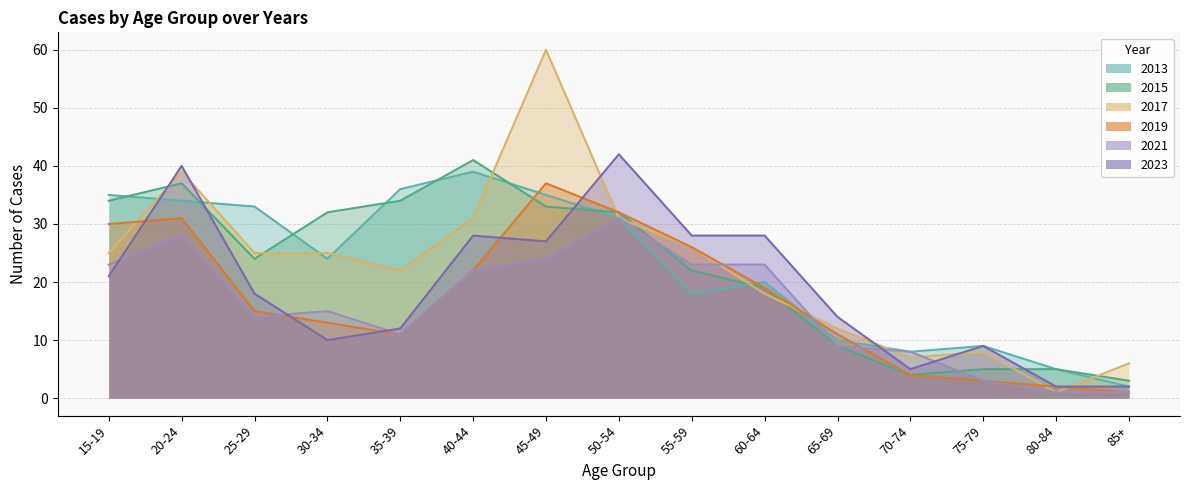

What is the highest value of the 2023 series?

42